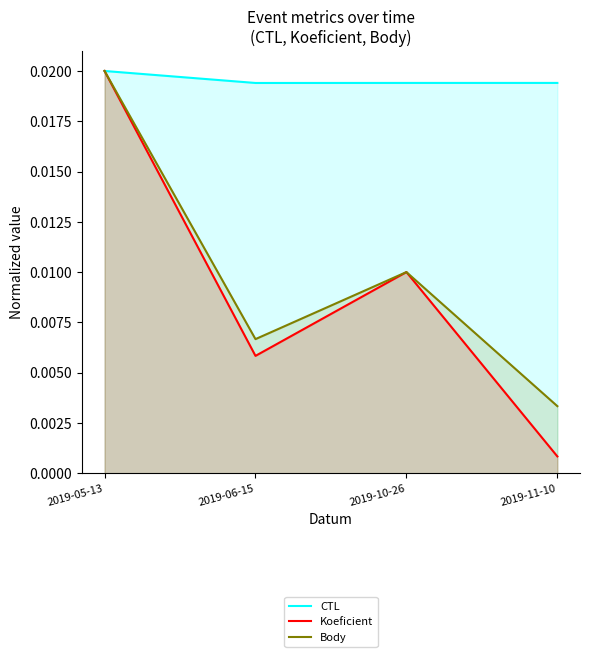

True or false: CTL and Body intersect in this chart.

False